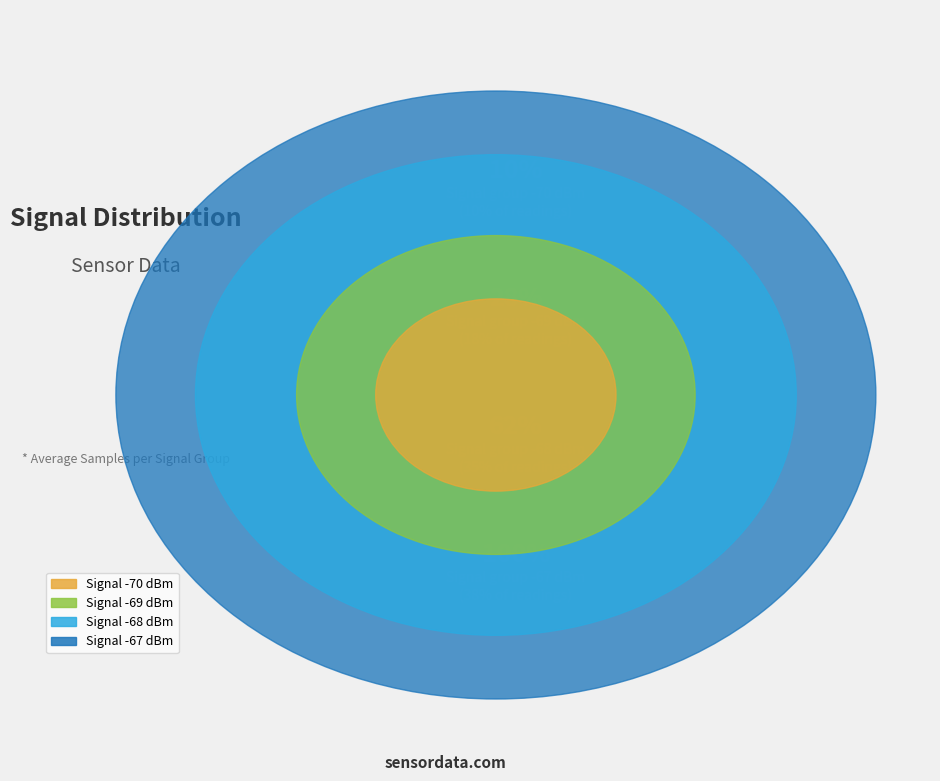

What is the change in value from 6 to 37?

-1276